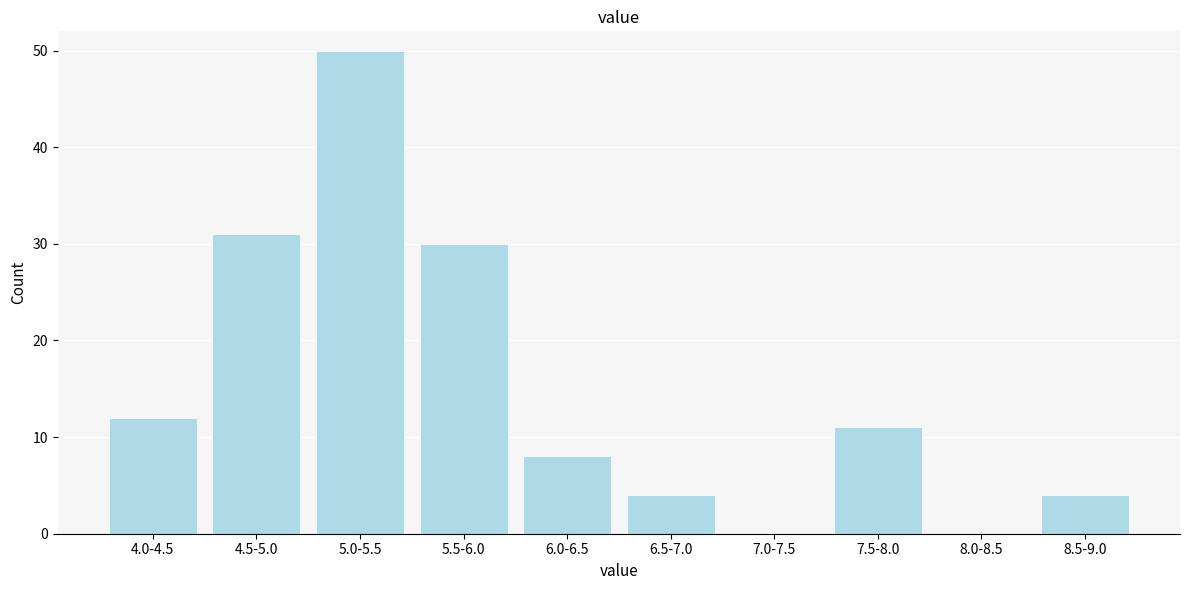

Reading left to right, extract all data points from this chart.

4.0-4.5=12	4.5-5.0=31	5.0-5.5=50	5.5-6.0=30	6.0-6.5=8	6.5-7.0=4	7.0-7.5=0	7.5-8.0=11	8.0-8.5=0	8.5-9.0=4